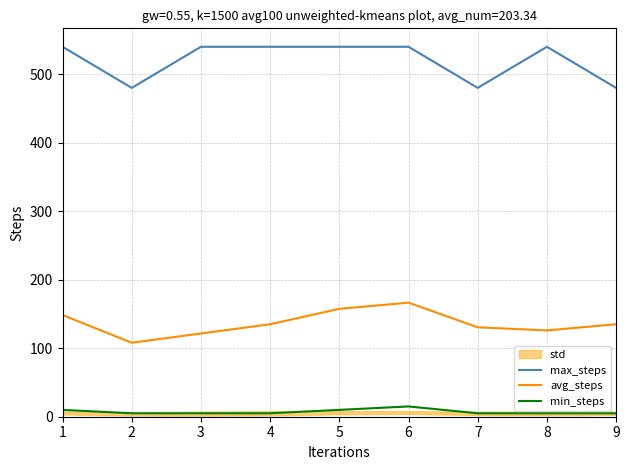

What is the value of the max_steps point at the 2nd from the left?

480.0